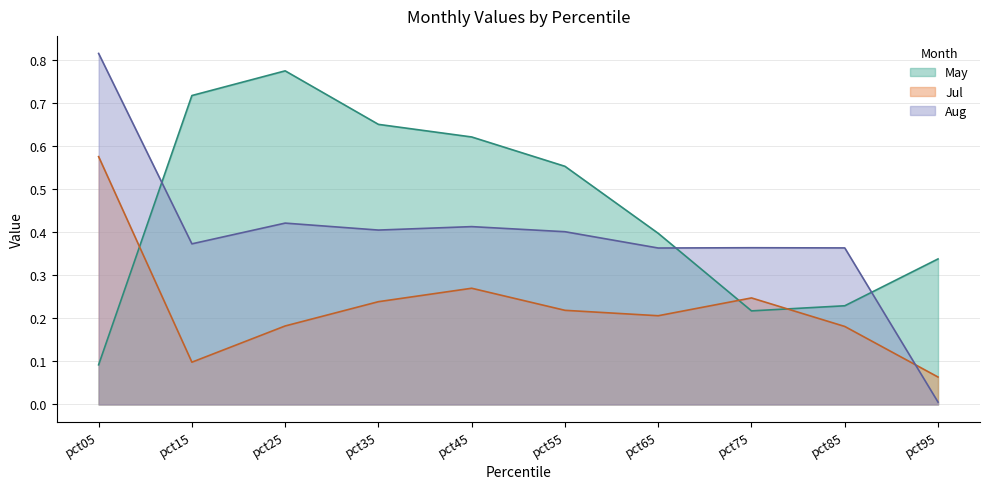

Between which two adjacent categories do May and Jul first intersect?

pct05 and pct15